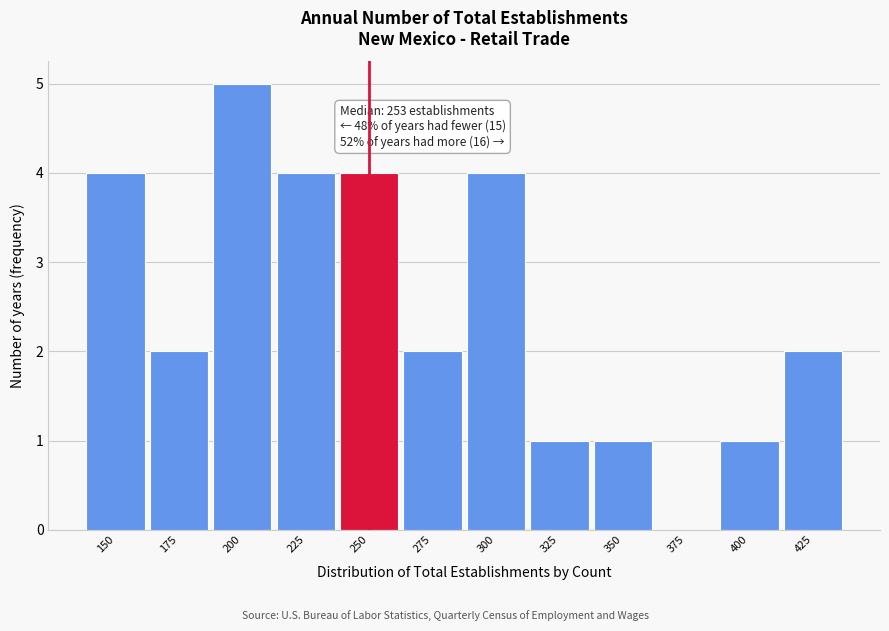

Reading left to right, extract all data points from this chart.

150=4	175=2	200=5	225=4	250=4	275=2	300=4	325=1	350=1	375=0	400=1	425=2